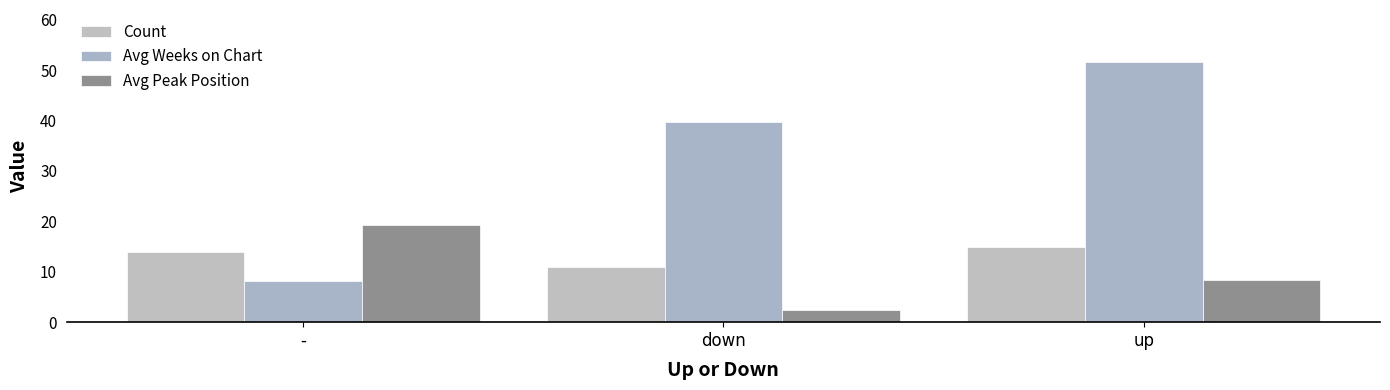

Which series has the largest range (max minus min)?

Avg Weeks on Chart